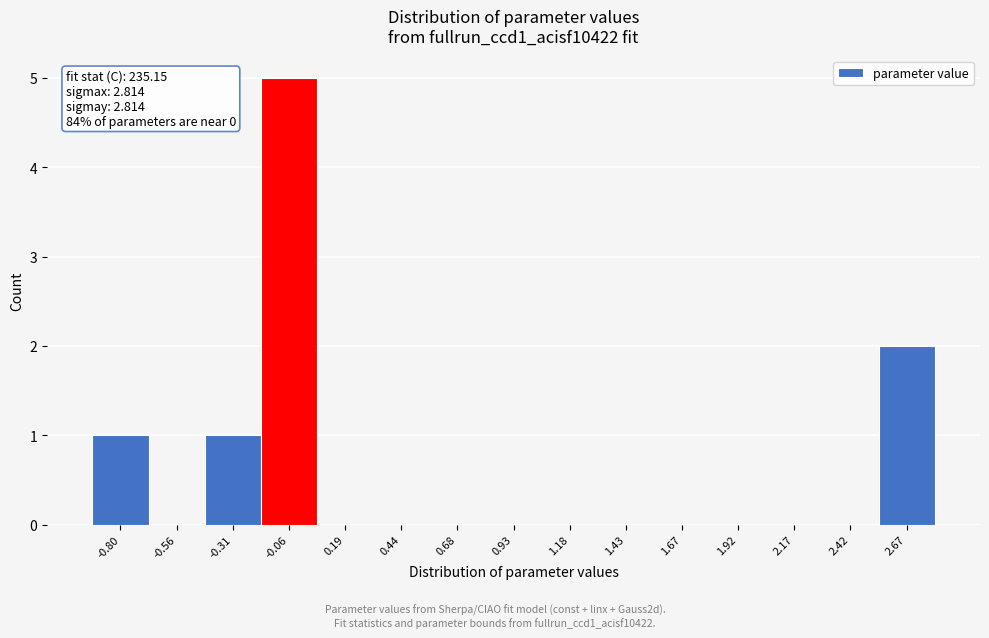

Reading right to left, transcribe all the data shown in this chart.

2.67=2	2.42=0	2.17=0	1.92=0	1.67=0	1.43=0	1.18=0	0.93=0	0.68=0	0.44=0	0.19=0	-0.06=5	-0.31=1	-0.56=0	-0.80=1